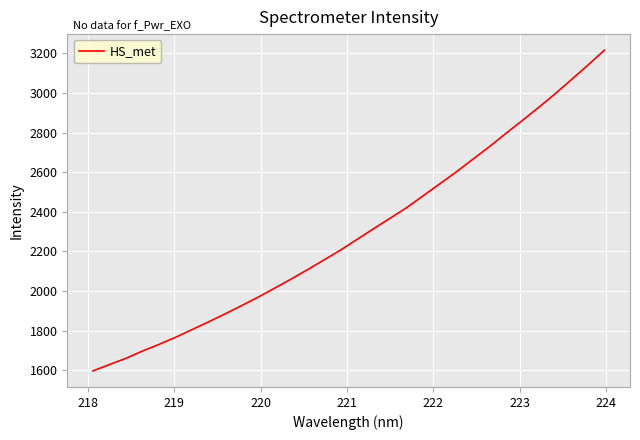

What is the maximum value shown in the chart?

3215.7